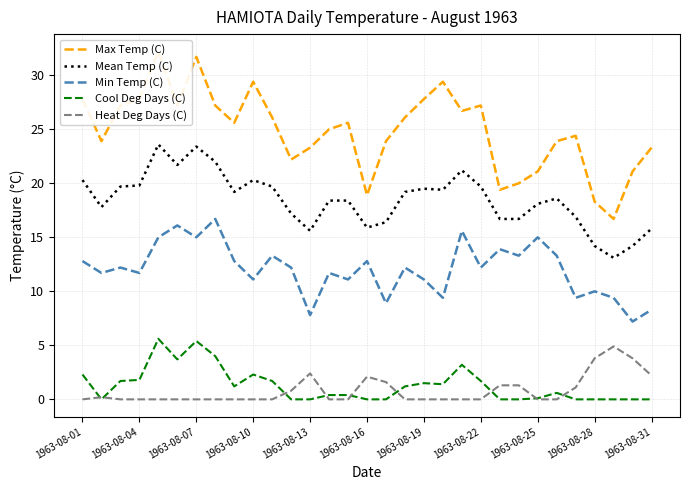

True or false: Min Temp (C) and Cool Deg Days (C) cross at least once.

False